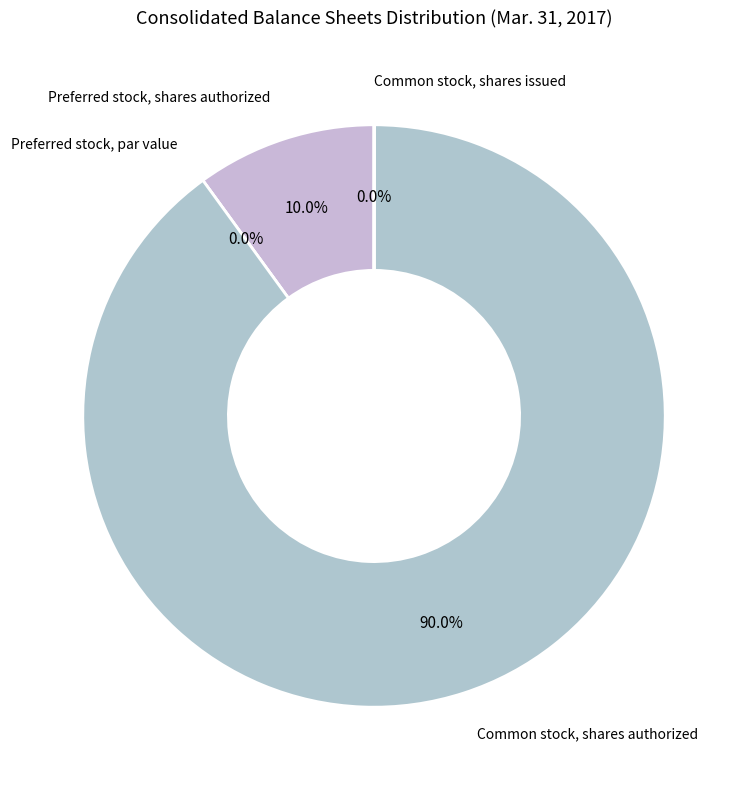

To the nearest percent, what is the combined percentage of Common stock, shares authorized and Common stock, shares issued?

90%